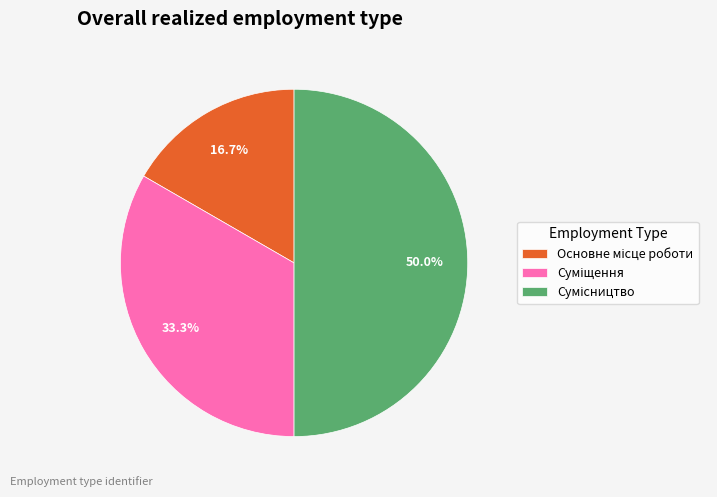

Count the number of slices in the pie.

3